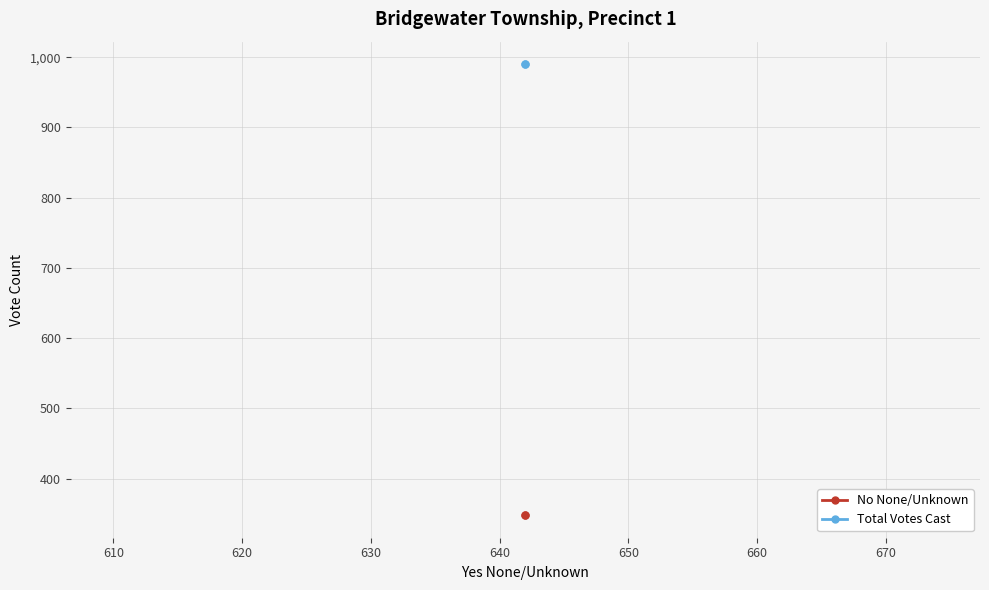

What are all the series names shown in the legend?

No None/Unknown, Total Votes Cast